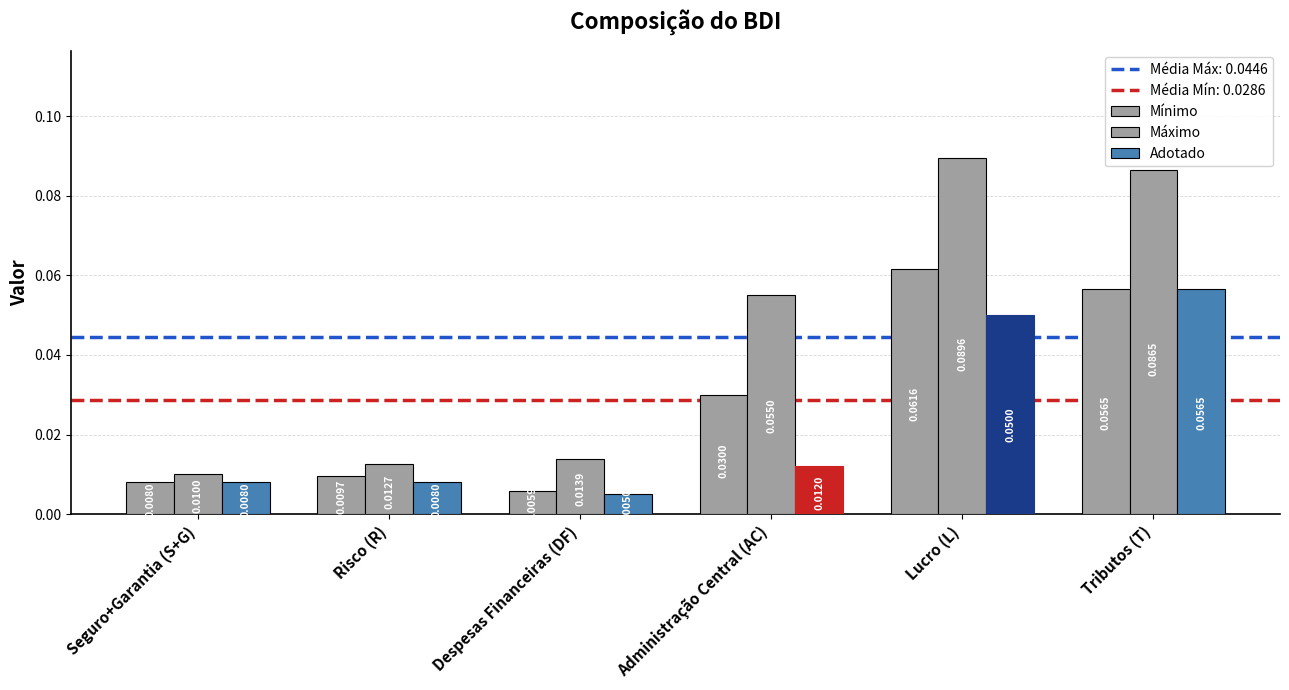

True or false: Adotado has a value of 0.0 at Risco (R).

True